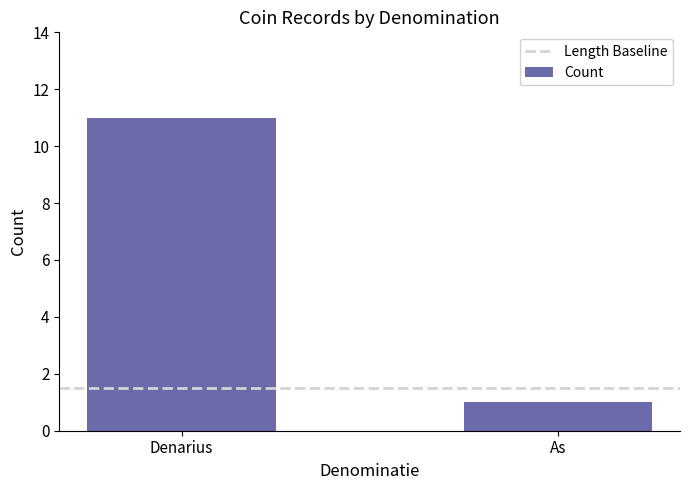

Between Denarius and As, which is larger?

Denarius